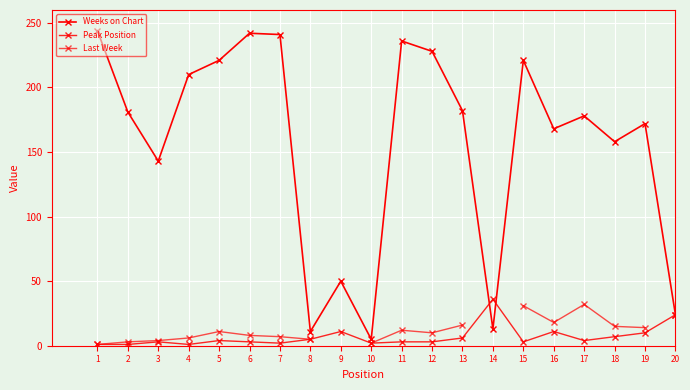

Rank the series by their average value, from lowest to highest.

Peak Position, Last Week, Weeks on Chart